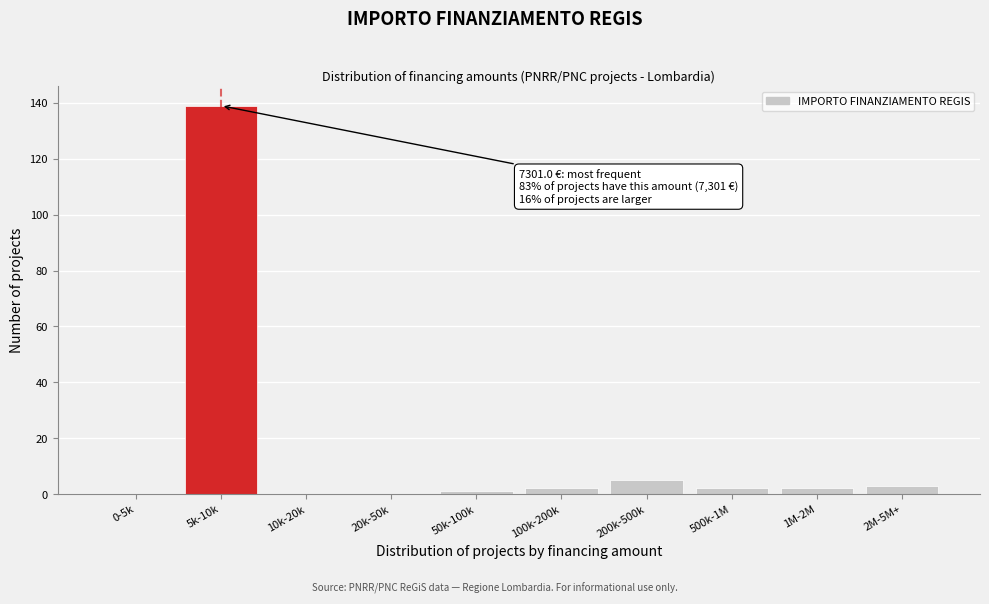

Reading left to right, what are all the values shown in this chart?

0-5k=0	5k-10k=139	10k-20k=0	20k-50k=0	50k-100k=1	100k-200k=2	200k-500k=5	500k-1M=2	1M-2M=2	2M-5M+=3